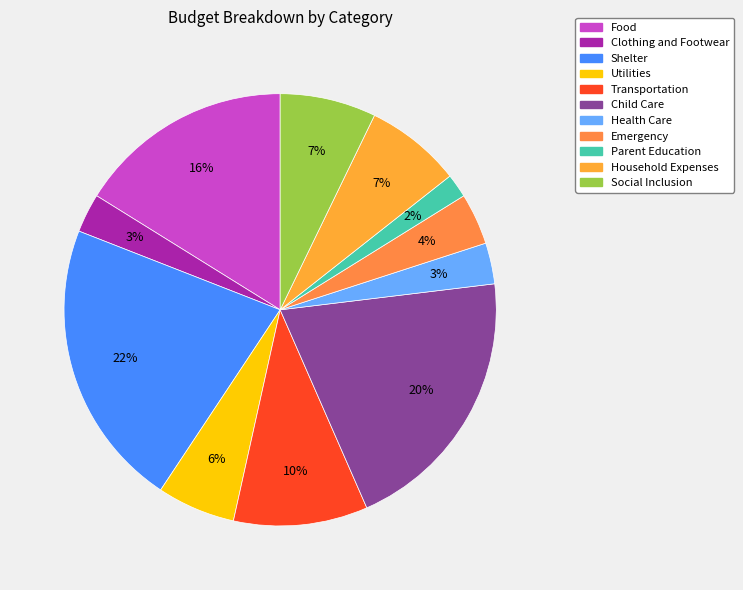

Does any single category account for the majority?

No